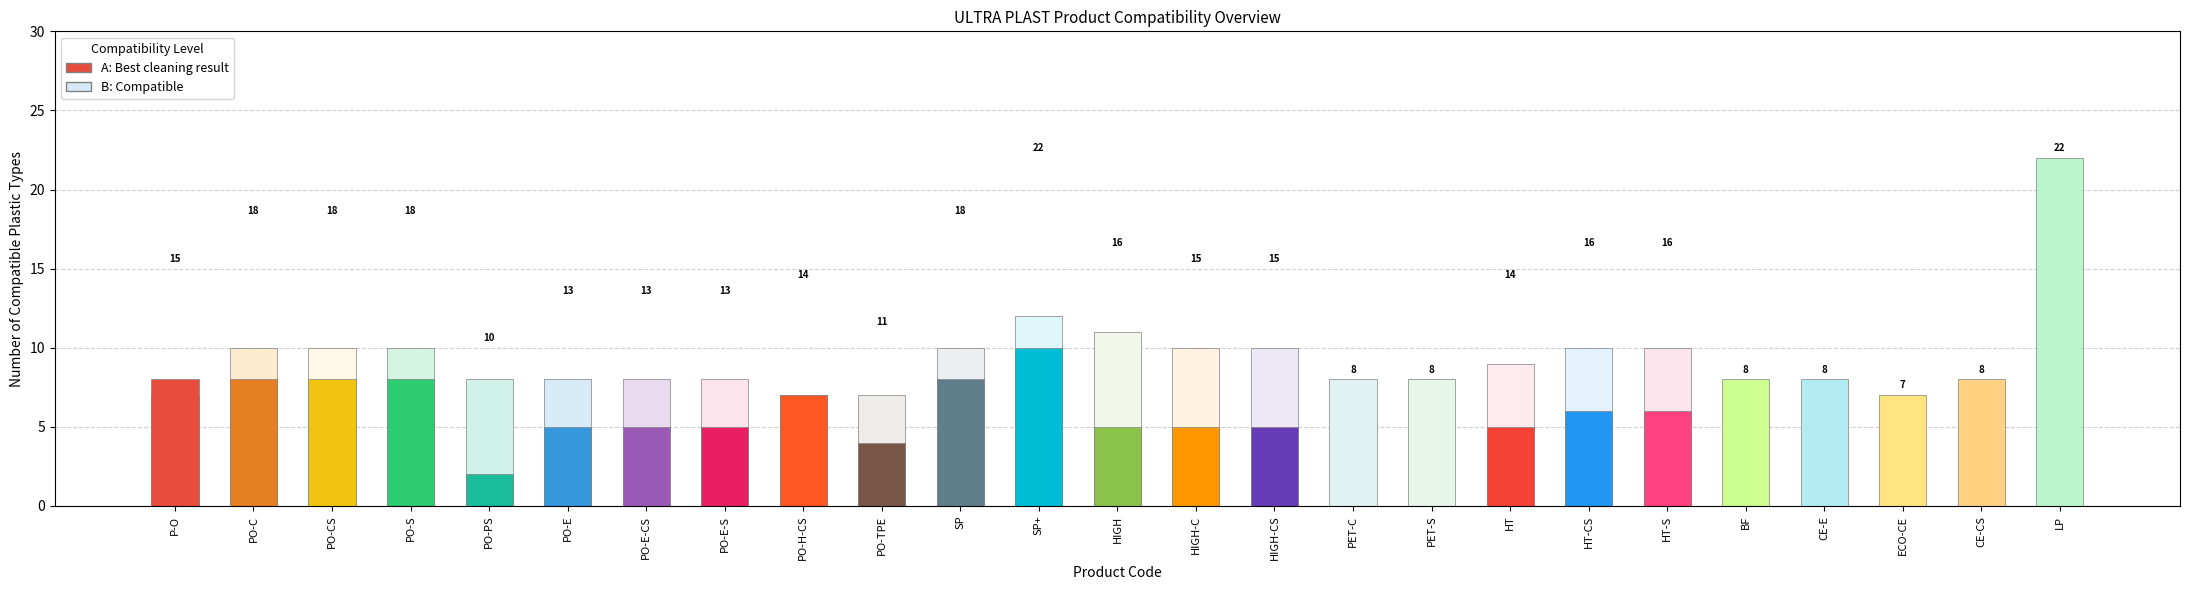

What is the maximum value for A (Best Result)?

10